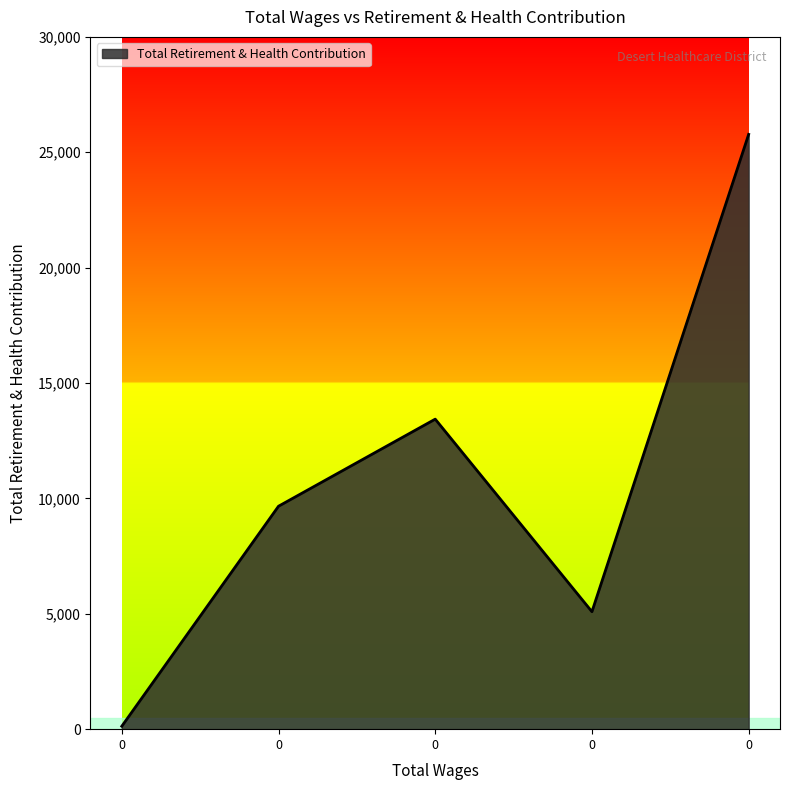

Rank the categories by value from lowest to highest.

0.0, 0.0, 0.0, 0.0, 0.0